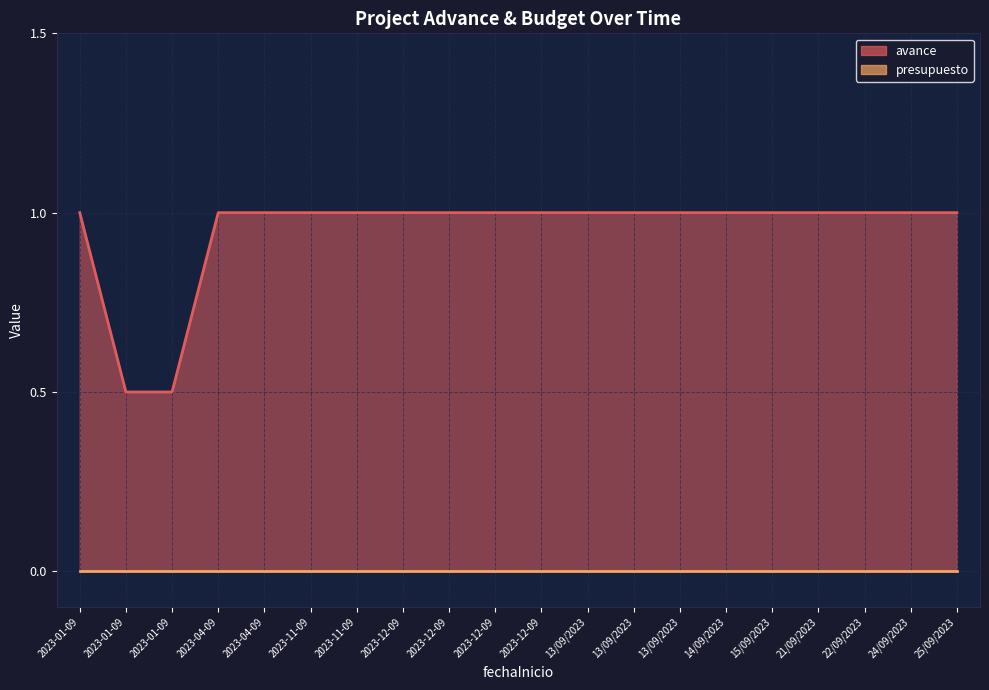

Rank the categories by value from highest to lowest.

2023-01-09, 2023-04-09, 2023-04-09, 2023-11-09, 2023-11-09, 2023-12-09, 2023-12-09, 2023-12-09, 2023-12-09, 13/09/2023, 13/09/2023, 13/09/2023, 14/09/2023, 15/09/2023, 21/09/2023, 22/09/2023, 24/09/2023, 25/09/2023, 2023-01-09, 2023-01-09